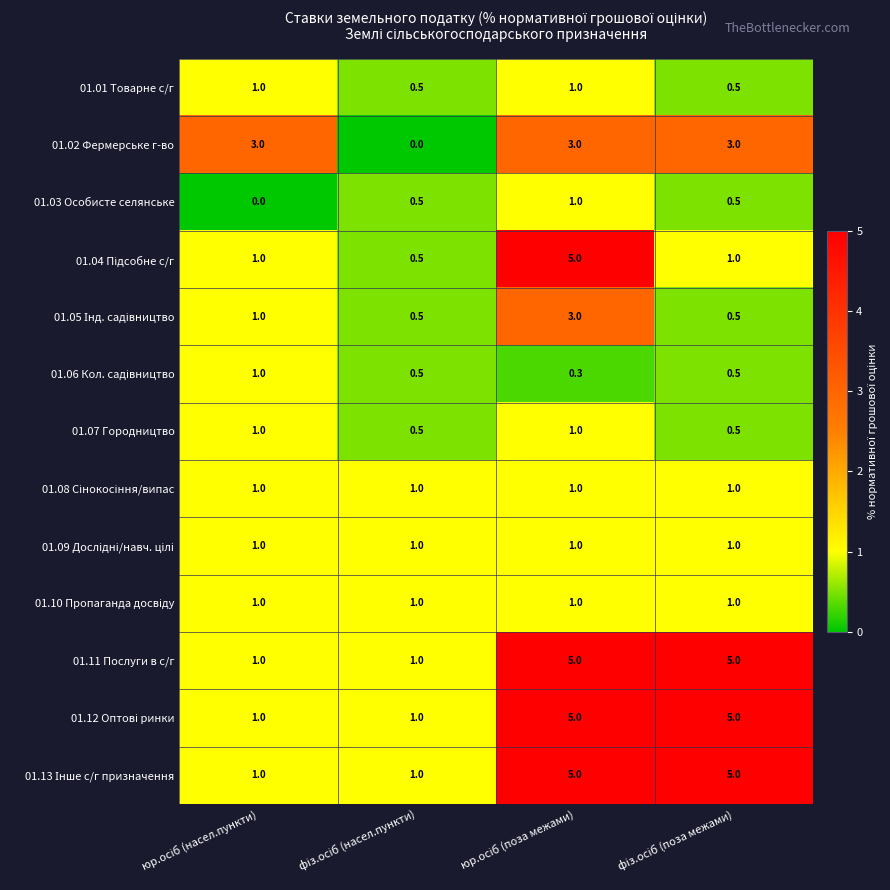

What is the lowest value of the 01.11 Послуги в с/г series?

1.0